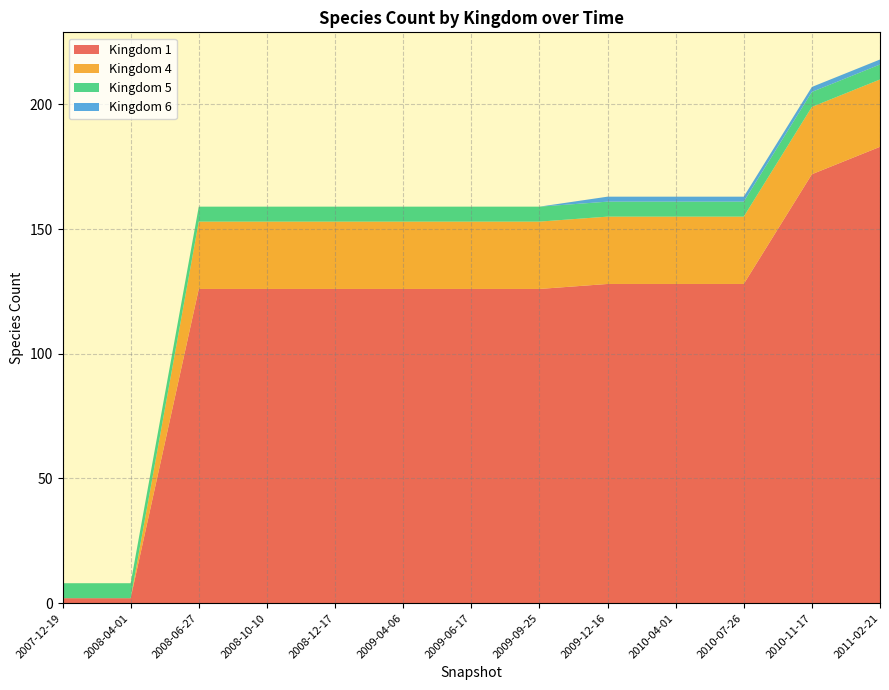

At which label does Kingdom 1 reach its peak?

2011-02-21